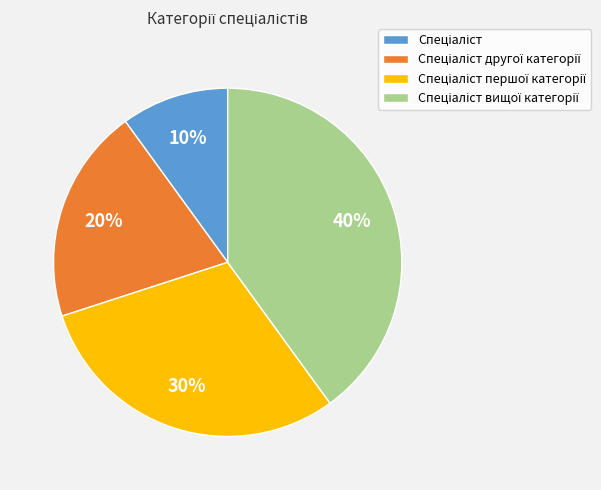

Is there a majority slice in this chart?

No